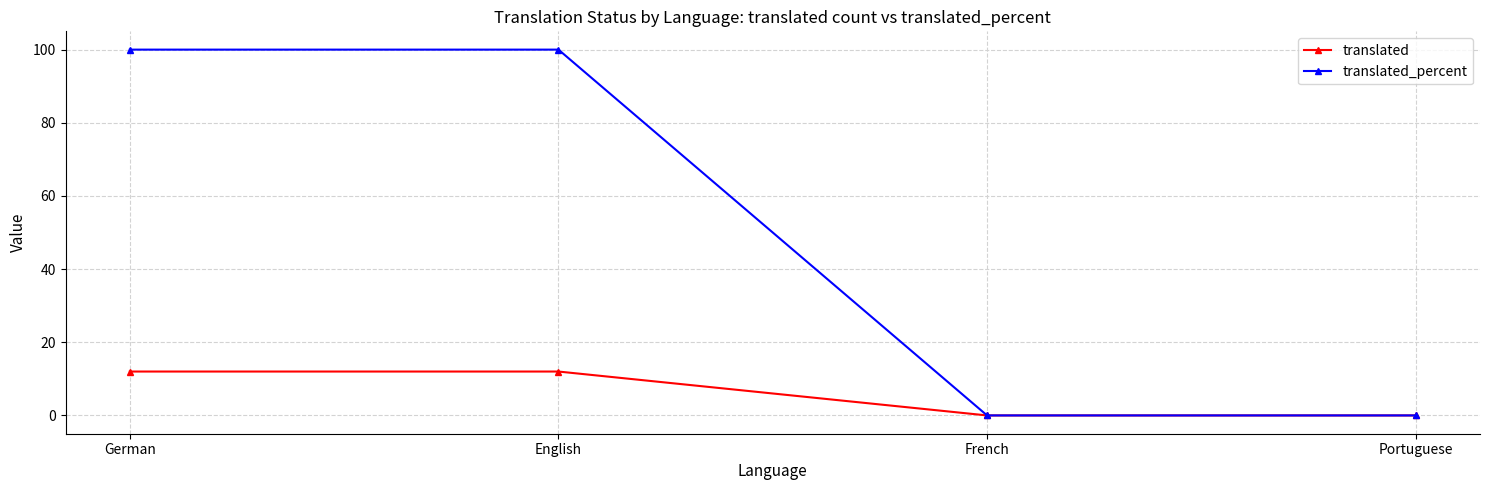

True or false: translated has a value of 12 at German.

True